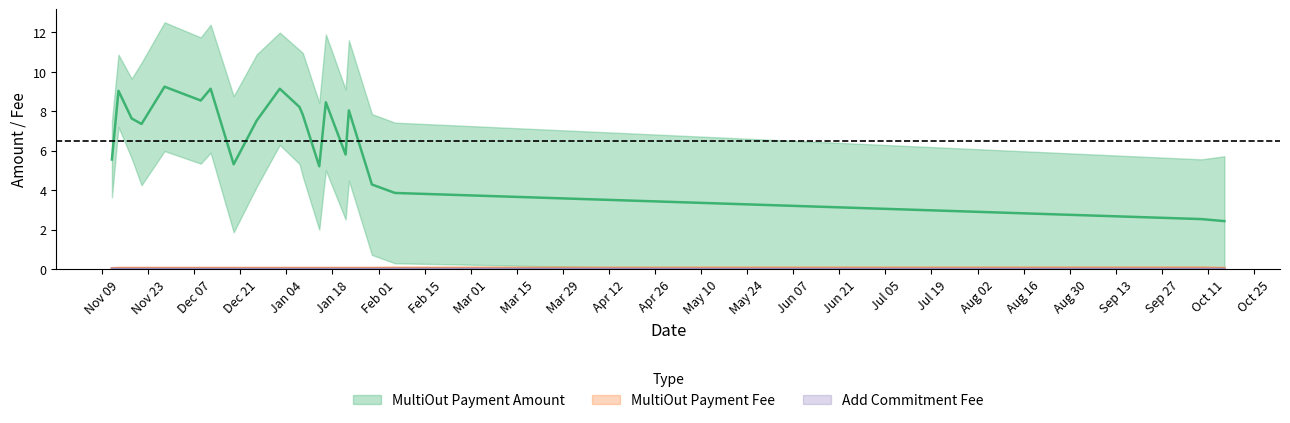

True or false: Add Commitment Fee and MultiOut Payment Amount intersect in this chart.

False